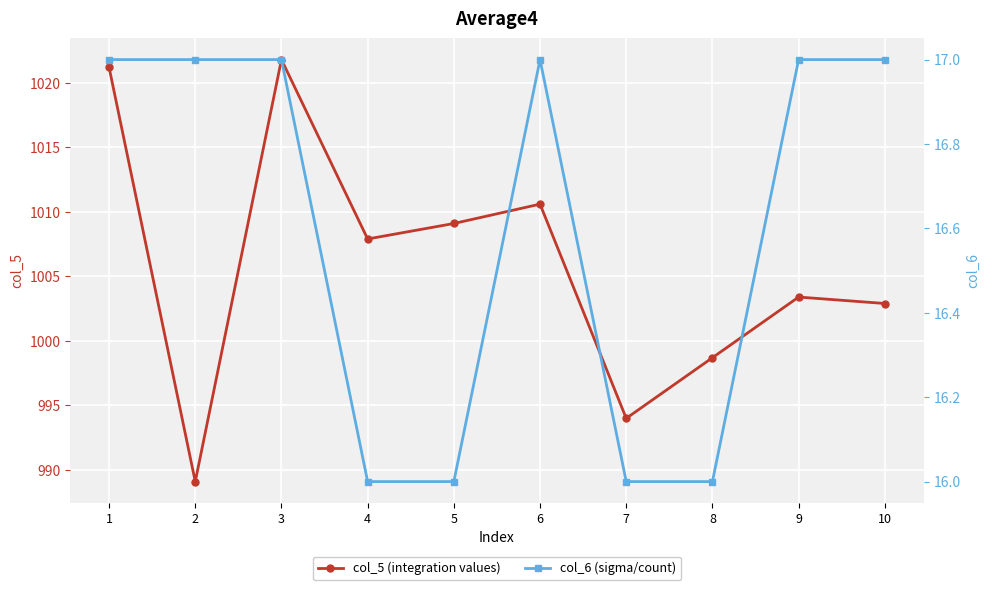

What is the smallest value displayed?

16.0